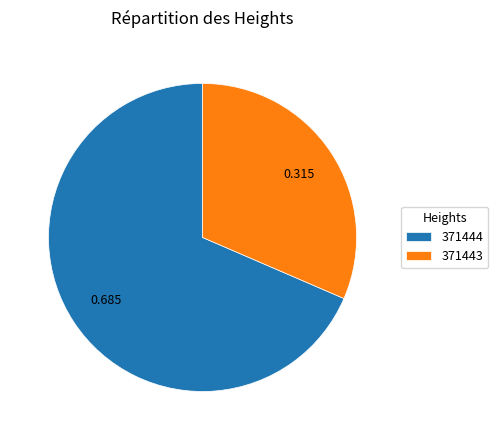

Count the number of slices in the pie.

2